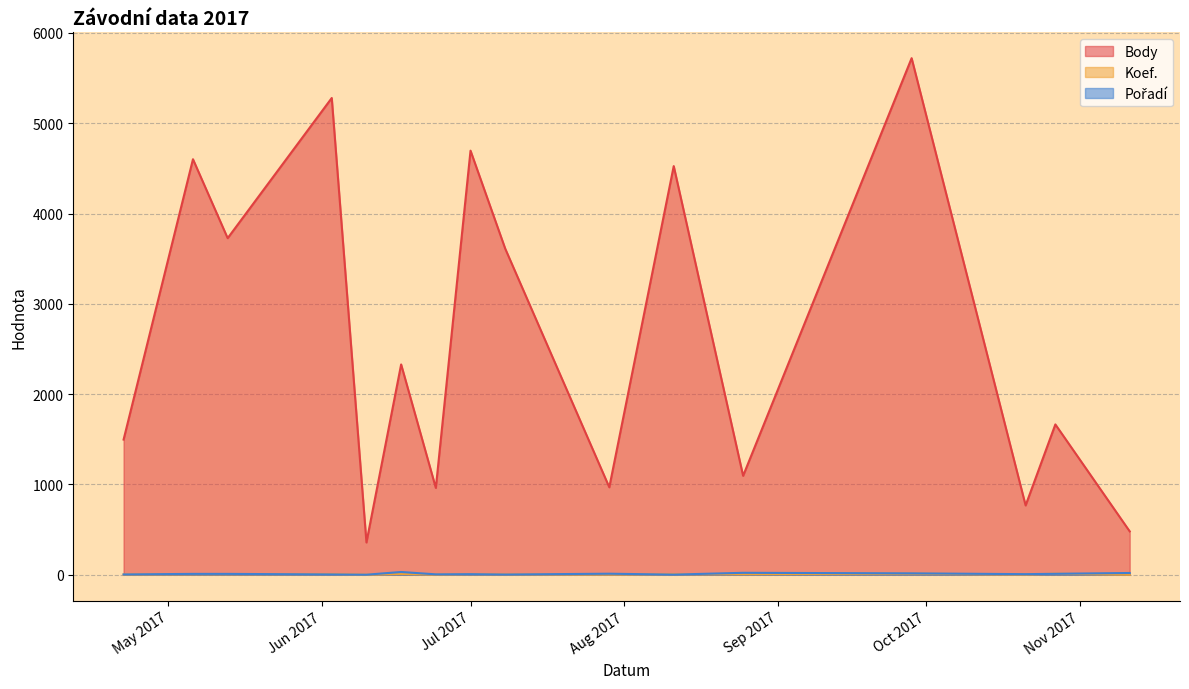

Does the chart display data point markers on the line(s)?

No